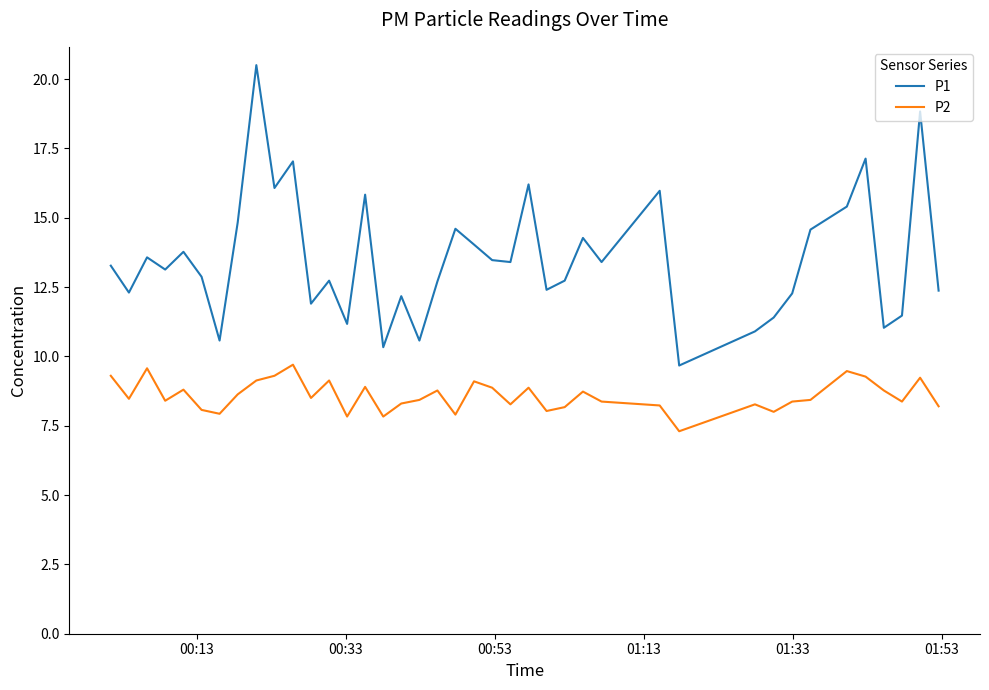

True or false: P1 and P2 intersect in this chart.

False